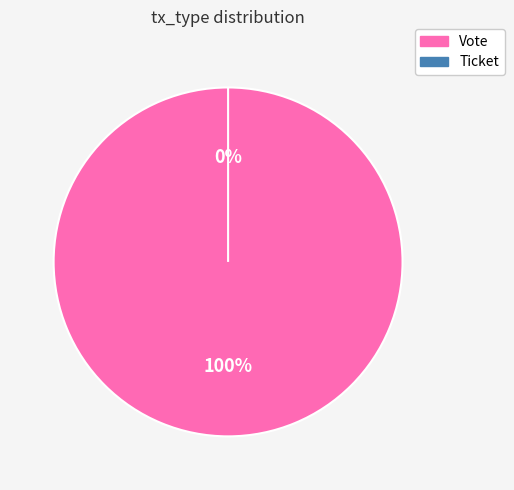

Is there any slice that represents more than half of the pie?

Yes